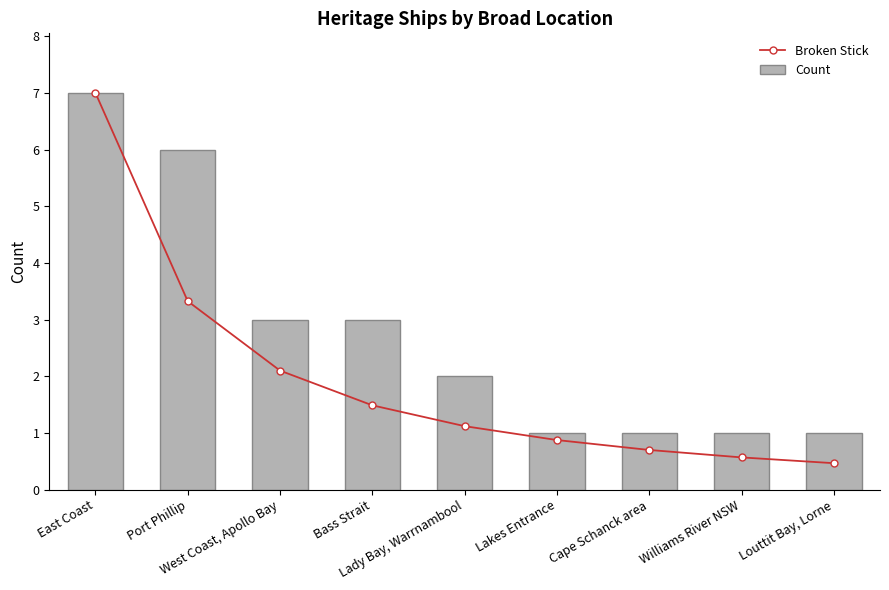

Rank the series by their maximum value, from lowest to highest.

Broken Stick, Count